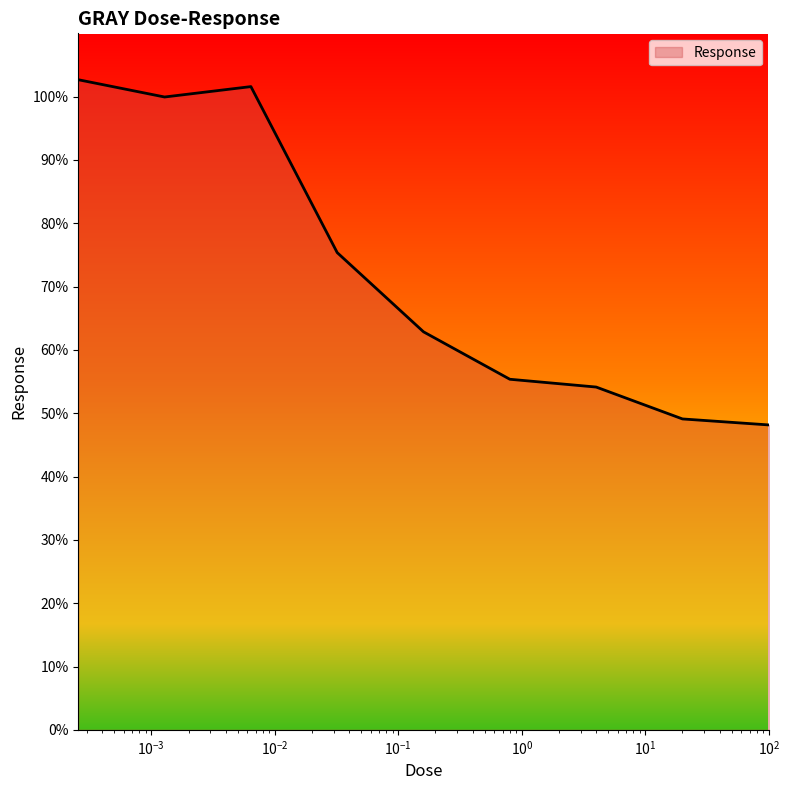

What is the greatest value displayed?

102.7